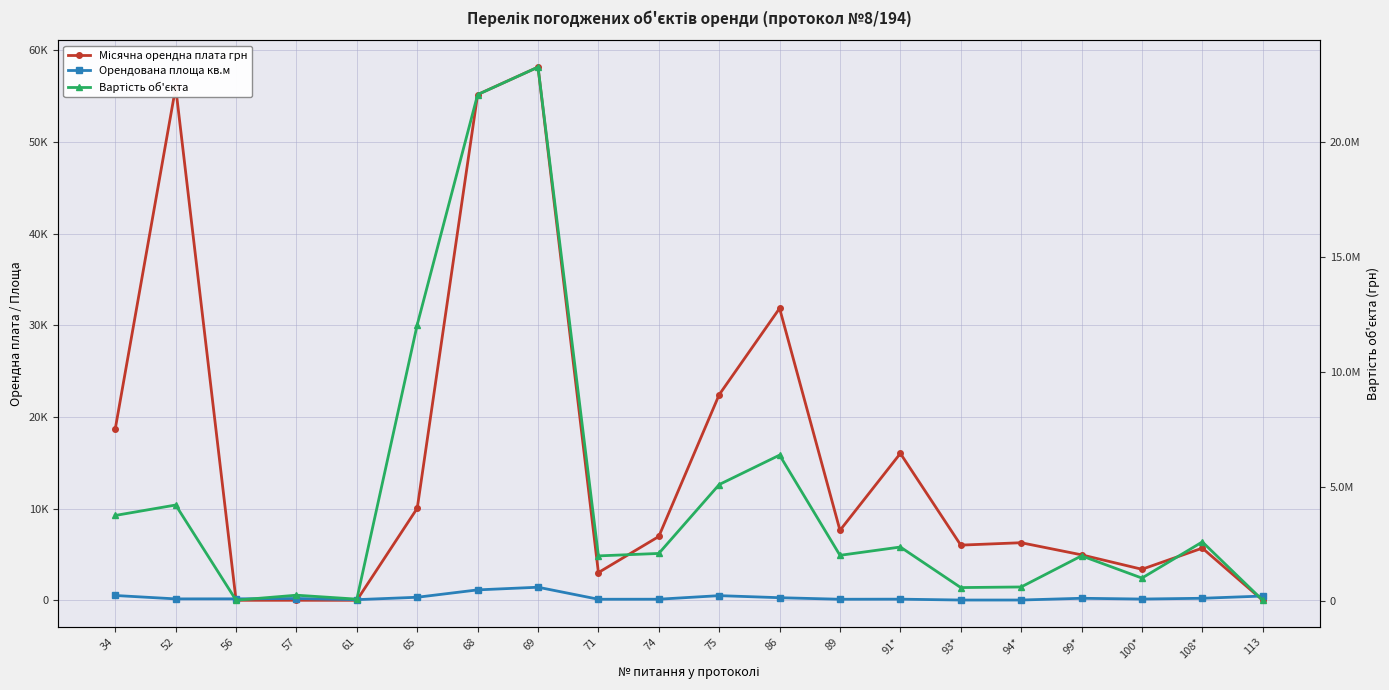

Does the chart display data point markers on the line(s)?

Yes